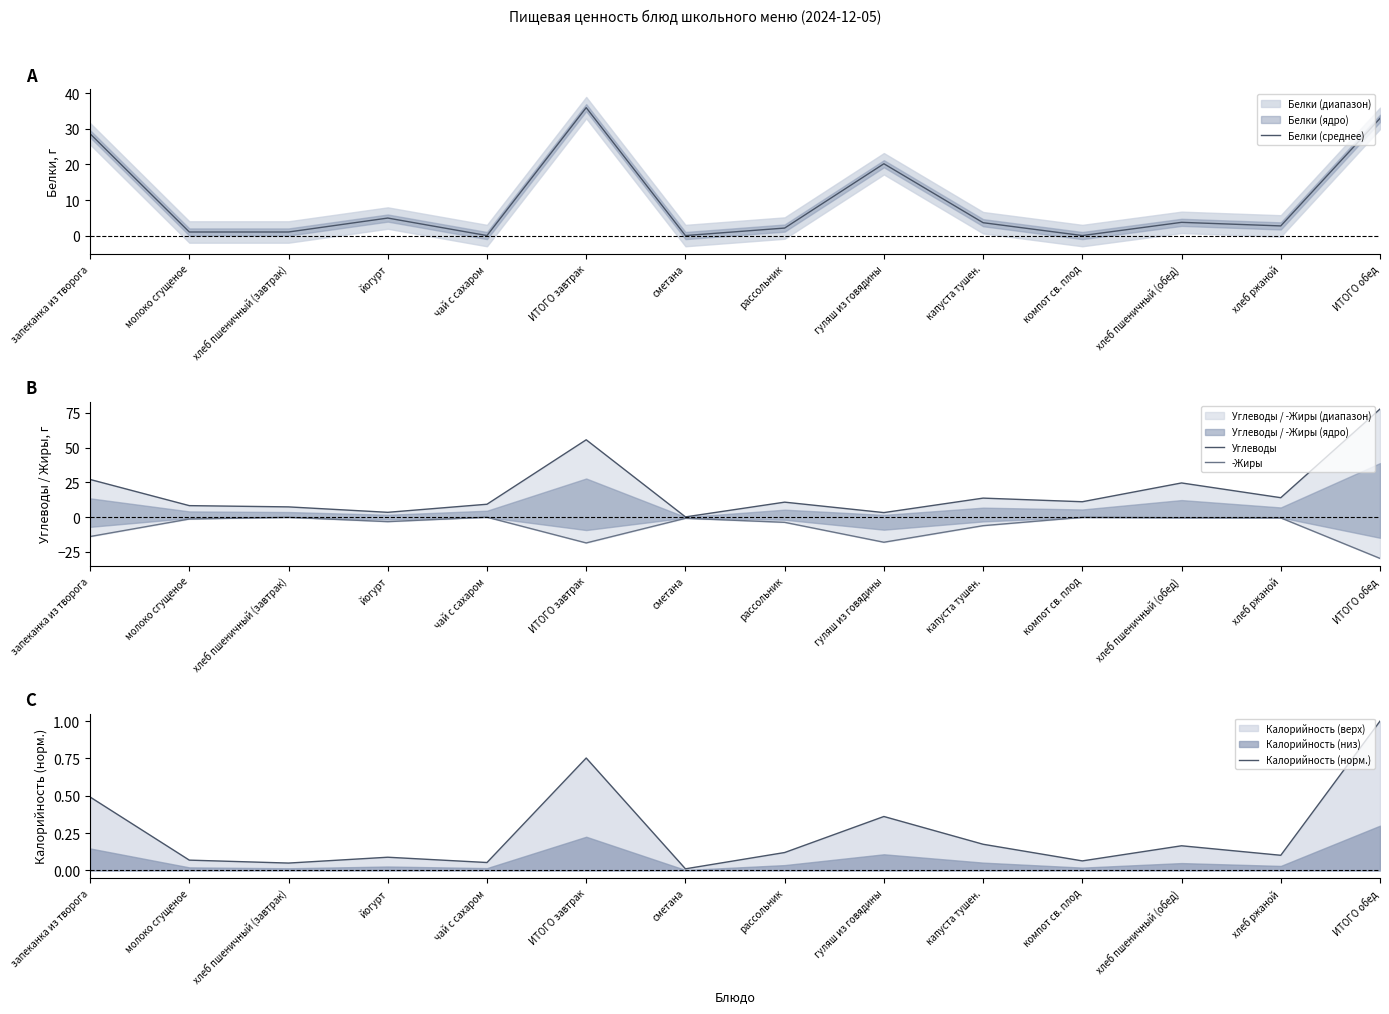

Which has a higher value, ИТОГО завтрак or молоко сгущеное?

ИТОГО завтрак